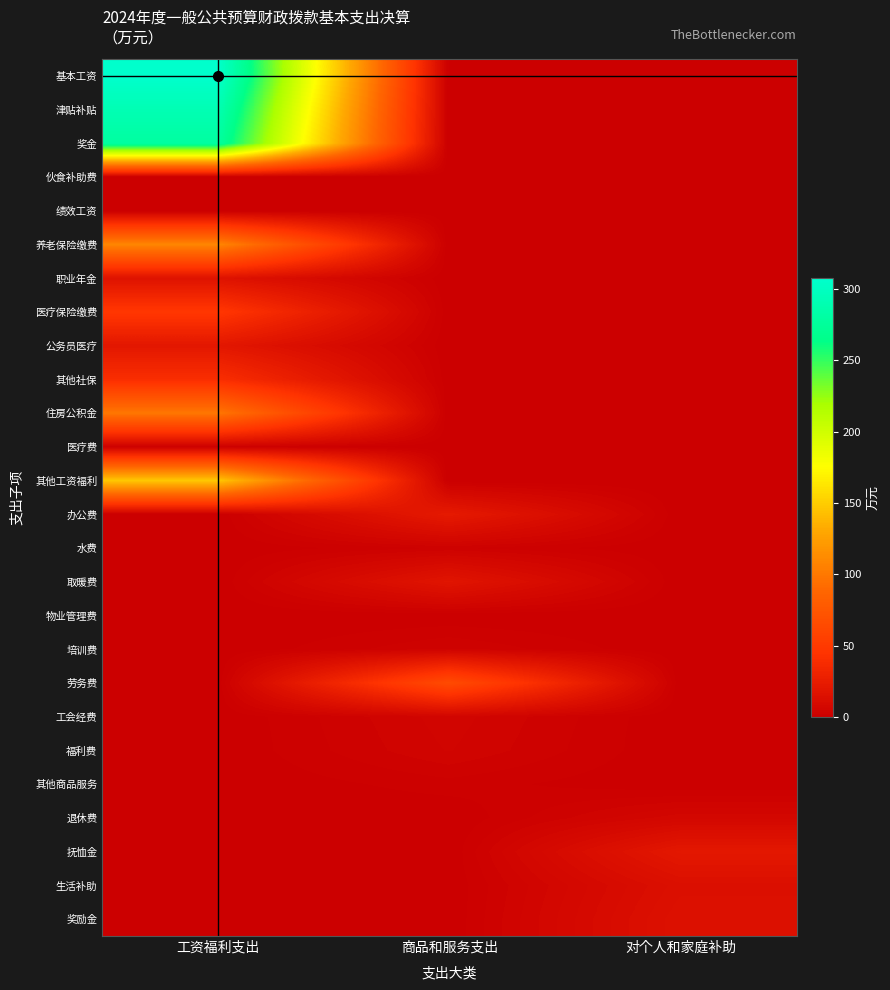

Which series has the widest spread of values?

基本工资